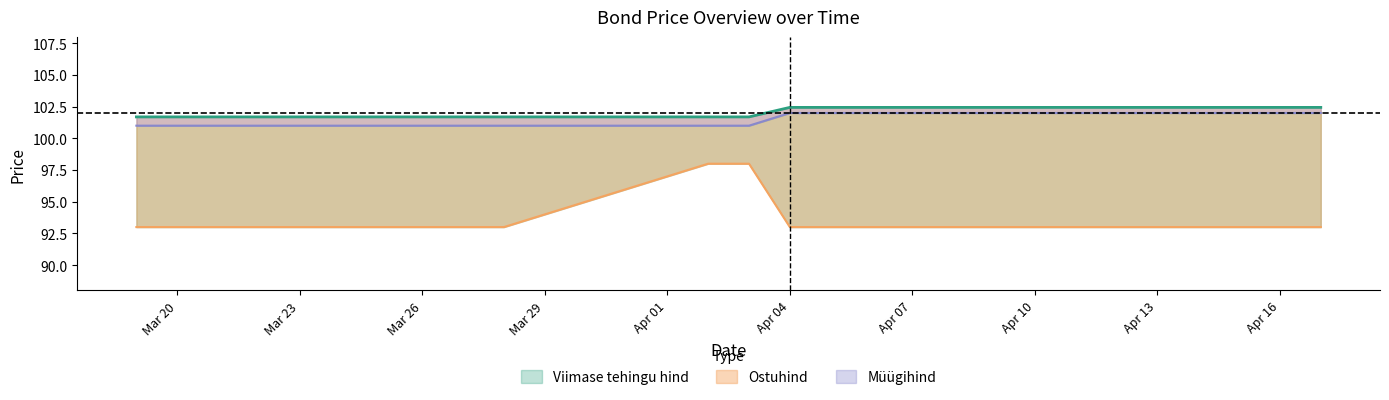

Reading left to right, list all the values displayed in this chart.

Viimase tehingu hind: 101.7	101.7	101.7	101.7	101.7	101.7	101.7	101.7	101.7	101.7	102.4	102.4	102.4	102.4	102.4	102.4	102.4	102.4	102.4	102.4
Ostuhind: 93.0	93.0	93.0	93.0	93.0	93.0	93.0	93.0	98.0	98.0	93.0	93.0	93.0	93.0	93.0	93.0	93.0	93.0	93.0	93.0
Müügihind: 101.0	101.0	101.0	101.0	101.0	101.0	101.0	101.0	101.0	101.0	102.0	102.0	102.0	102.0	102.0	102.0	102.0	102.0	102.0	102.0